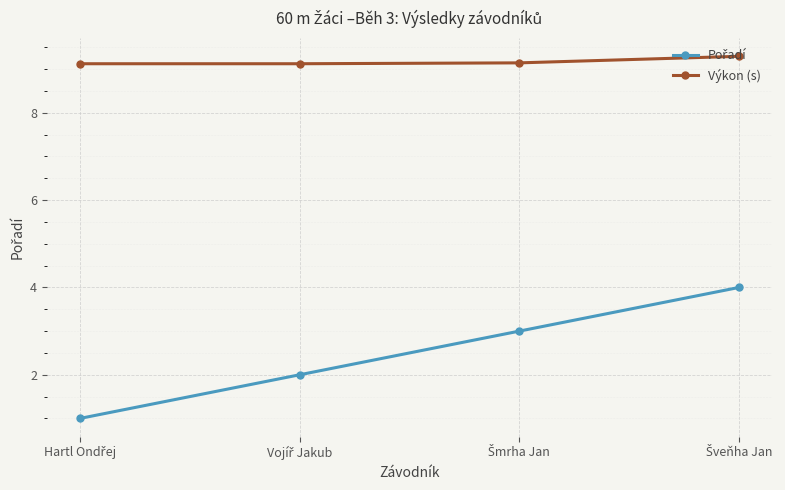

What is the sum of all Výkon (s) values?

36.7